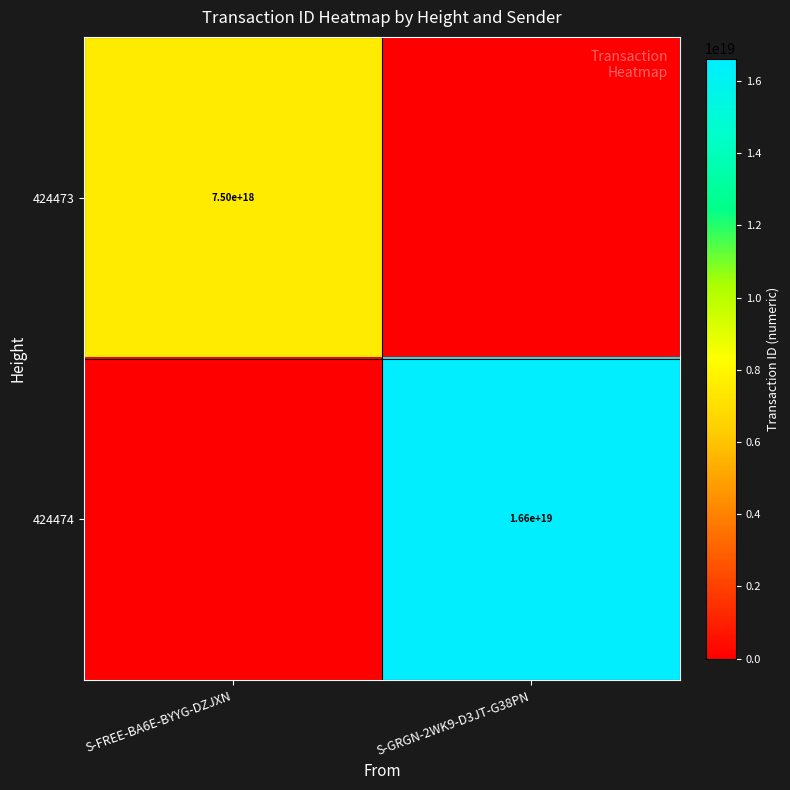

True or false: 424474 has a value of 27116433332746928128 at S-GRGN-2WK9-D3JT-G38PN.

False